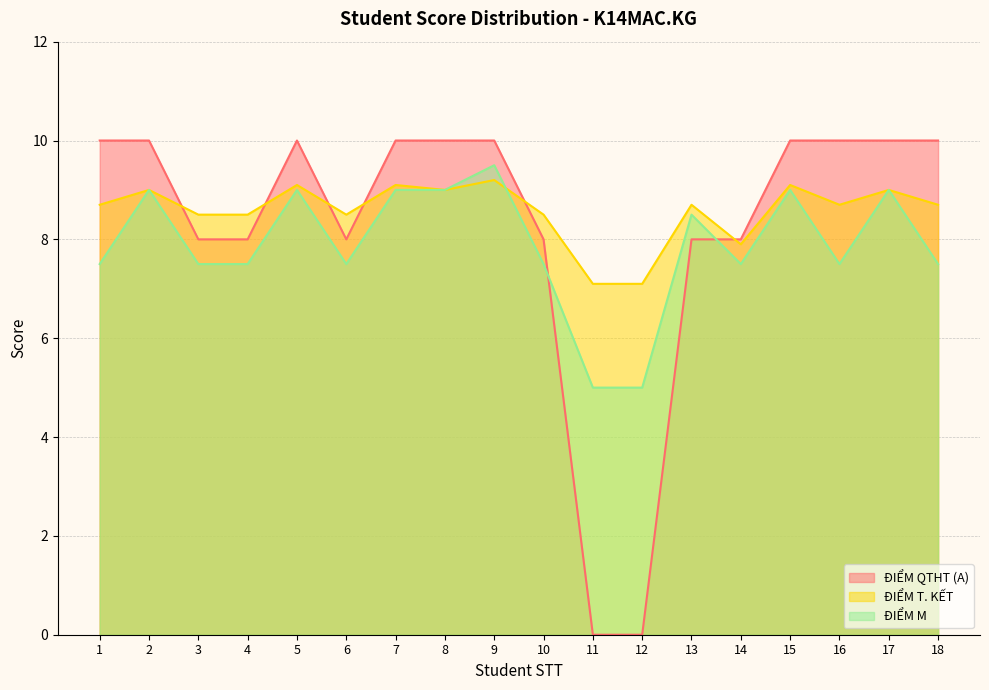

Reading left to right, list all the values displayed in this chart.

ĐIỂM QTHT (A): 10.0	10.0	8.0	8.0	10.0	8.0	10.0	10.0	10.0	8.0	0.0	0.0	8.0	8.0	10.0	10.0	10.0	10.0
ĐIỂM T. KẾT: 8.7	9.0	8.5	8.5	9.1	8.5	9.1	9.0	9.2	8.5	7.1	7.1	8.7	7.9	9.1	8.7	9.0	8.7
ĐIỂM M: 7.5	9.0	7.5	7.5	9.0	7.5	9.0	9.0	9.5	7.5	5.0	5.0	8.5	7.5	9.0	7.5	9.0	7.5